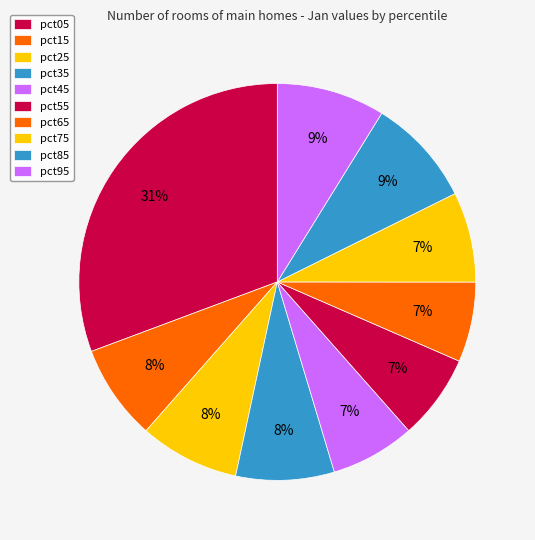

How many segments does this pie chart have?

10